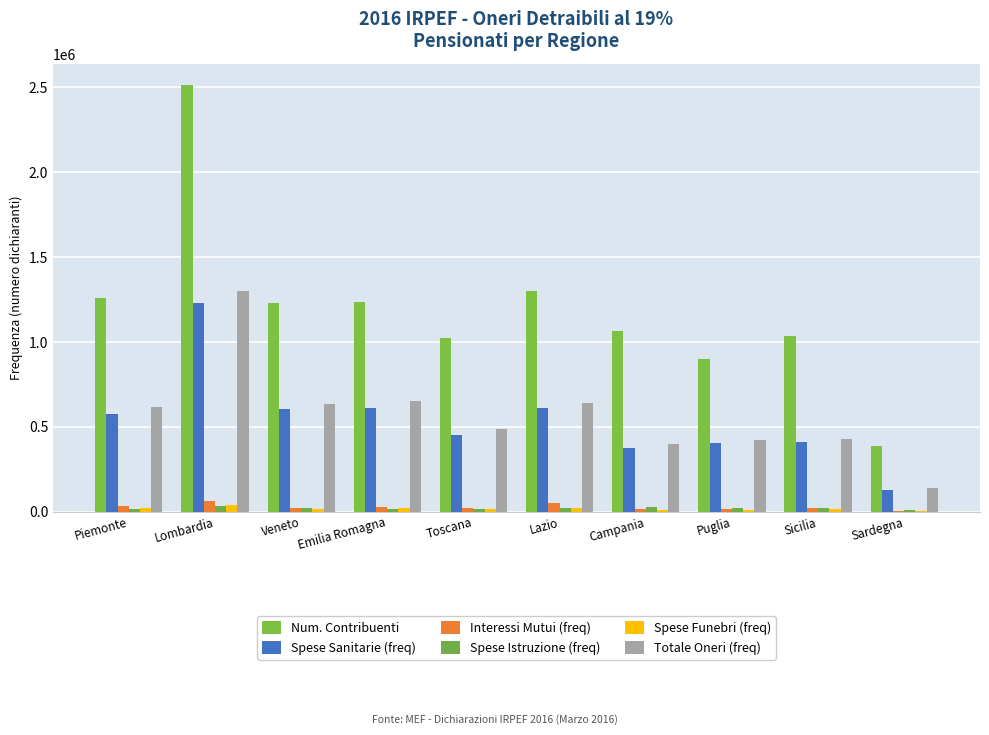

What is the difference between the highest and lowest values at Sardegna?

384109